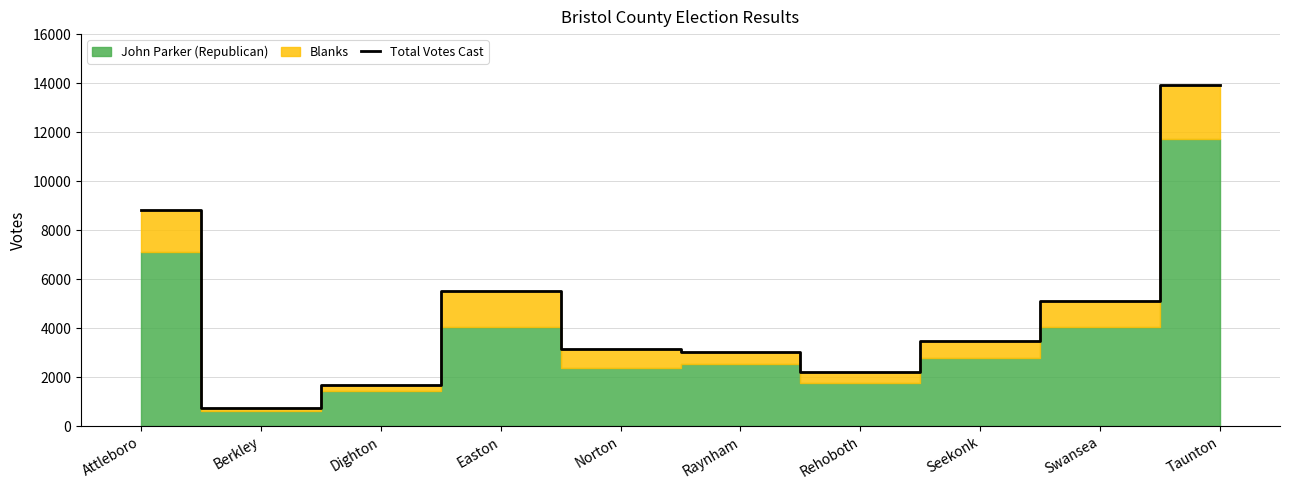

True or false: there are more than 1 points higher than both neighbors.

False